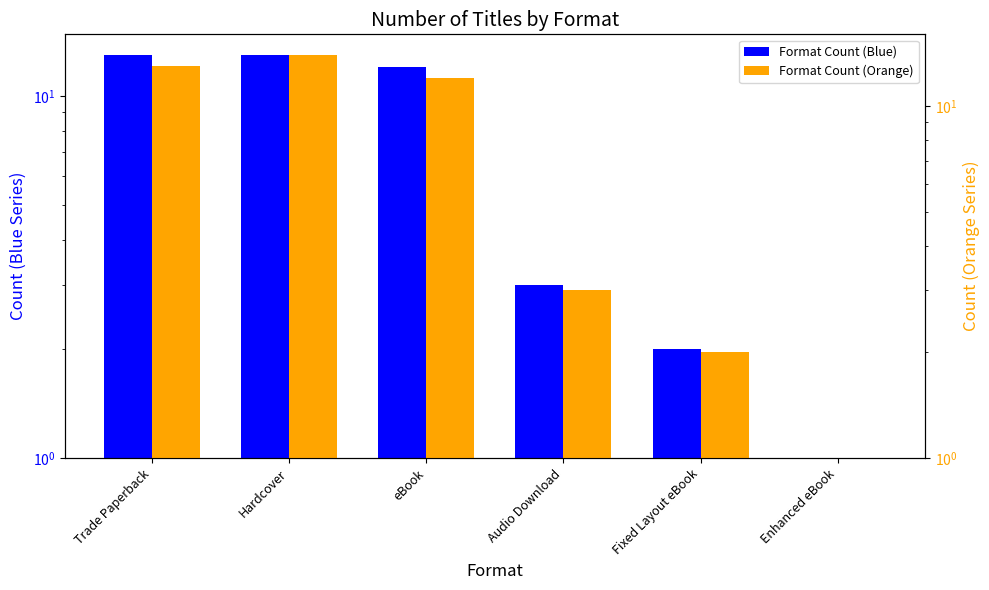

Which label corresponds to the largest value in the chart?

Hardcover